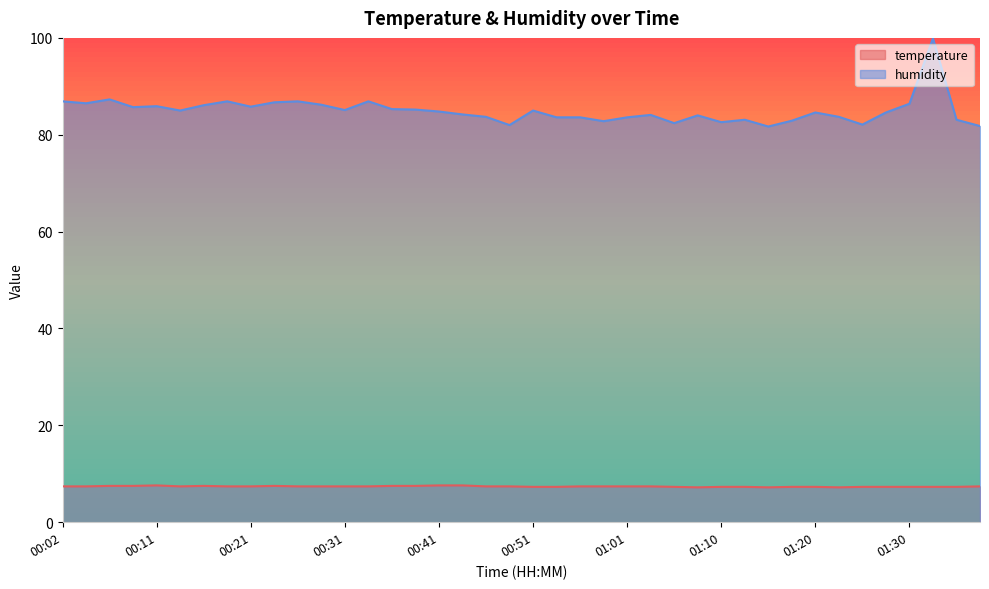

What is the difference between the humidity values at 00:43 and 01:03?

0.1